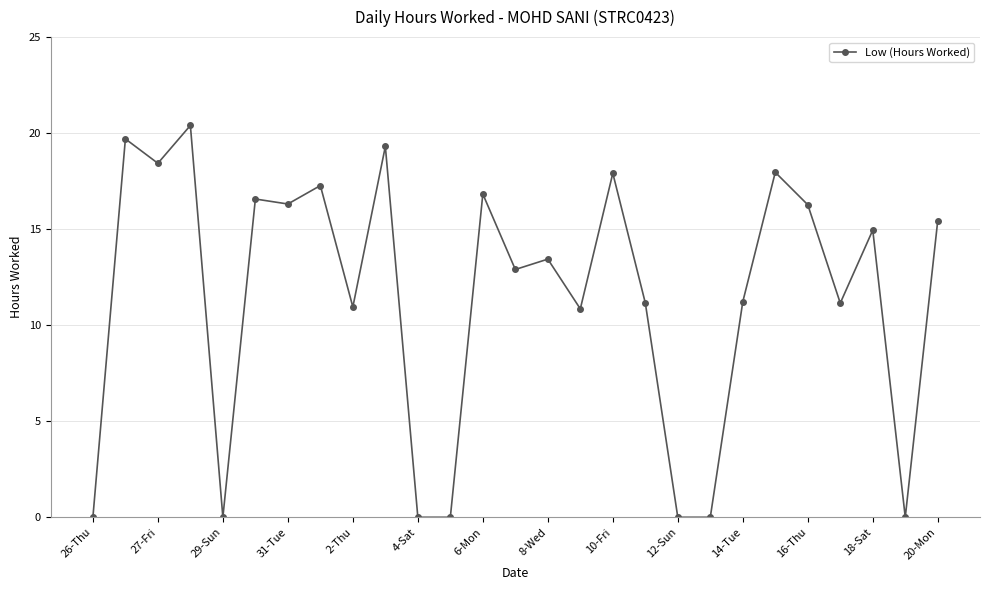

What is the sum of all values?

309.0